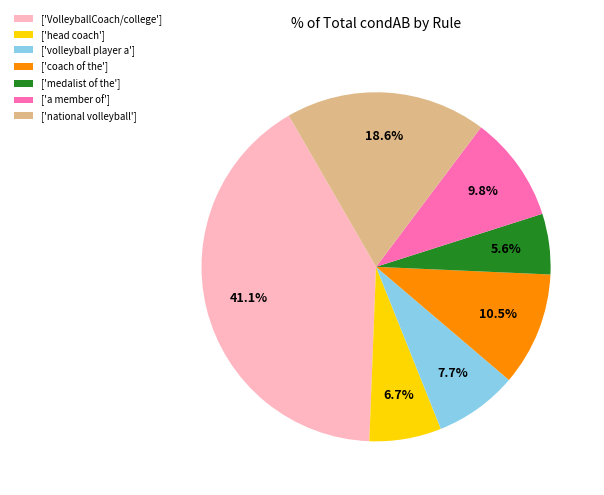

Is ['head coach'] the majority of the pie?

No